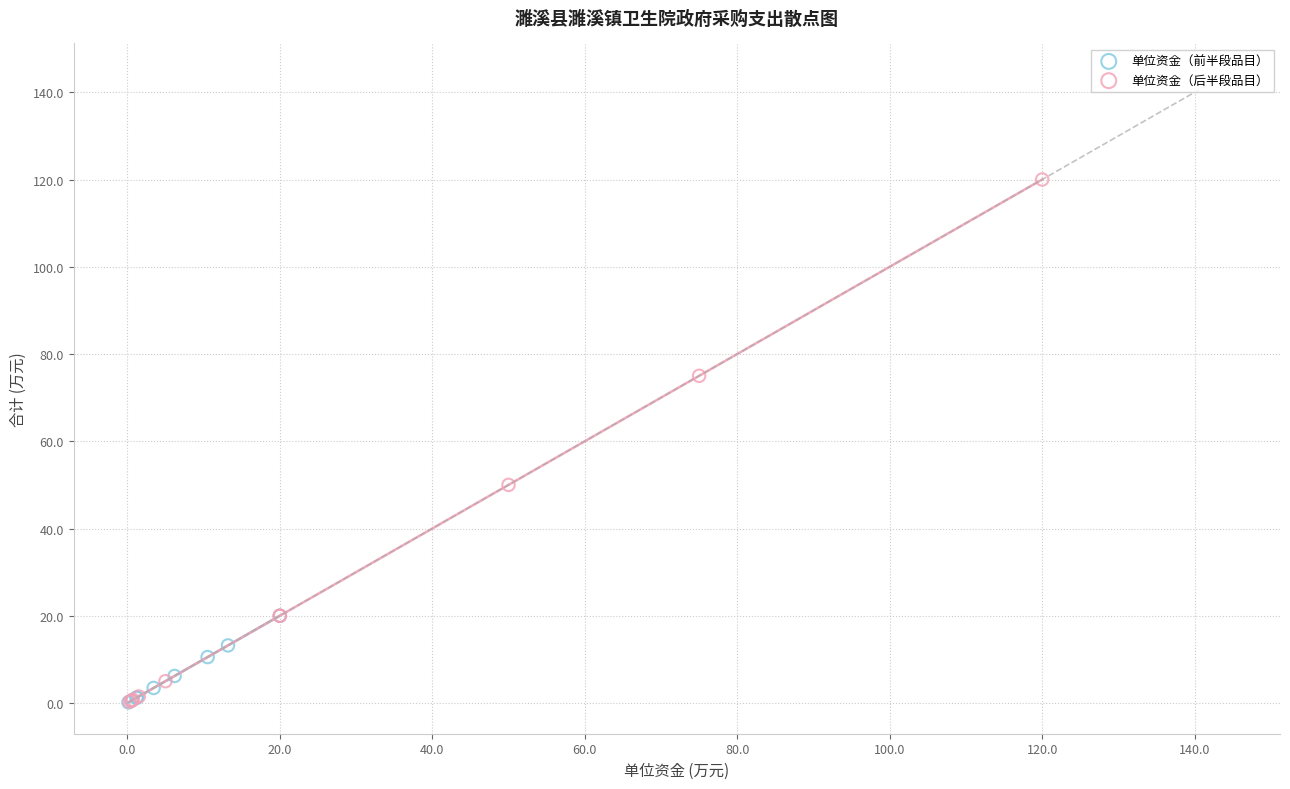

Which series reaches the maximum Y coordinate?

单位资金（后半段品目）